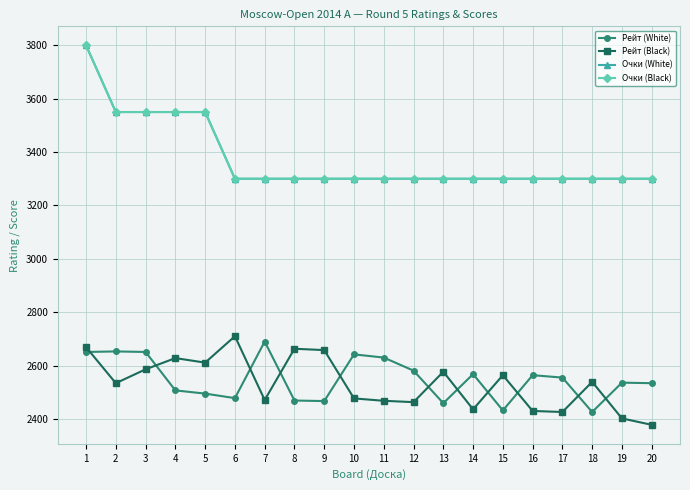

Is this an area chart (filled region under the line)?

No